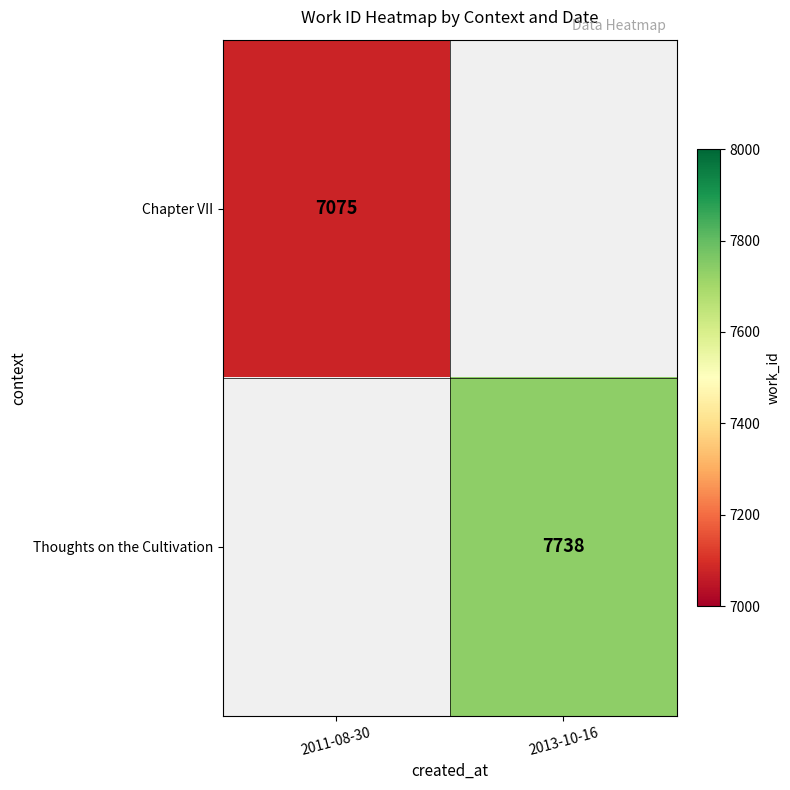

What is the maximum value shown in the chart?

7738.0